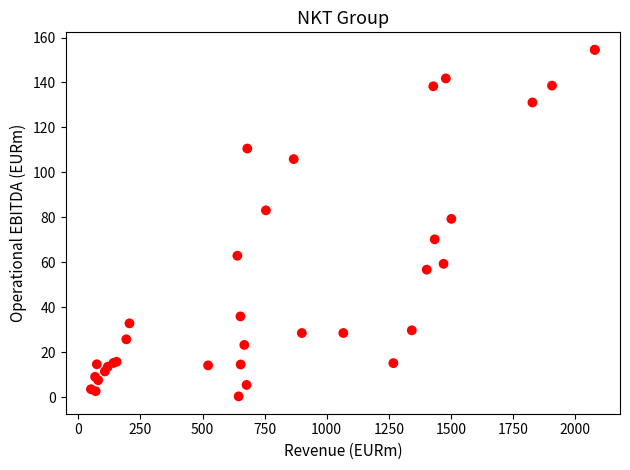

What Y value in the scatter plot is closest to 77?

79.3